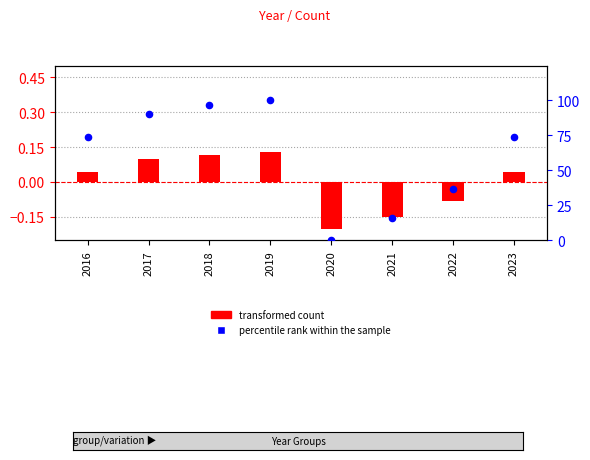

What is the total value across all series at 2020?

-0.2